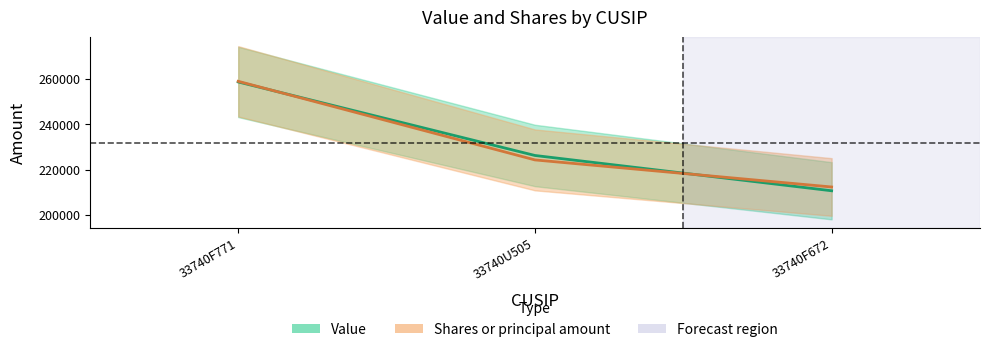

Which series has the largest range (max minus min)?

Value